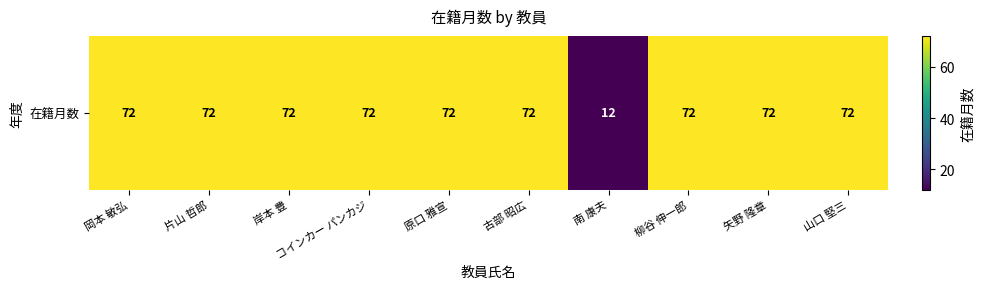

What is the sum of the values at 矢野 隆章 and 山口 堅三?

144